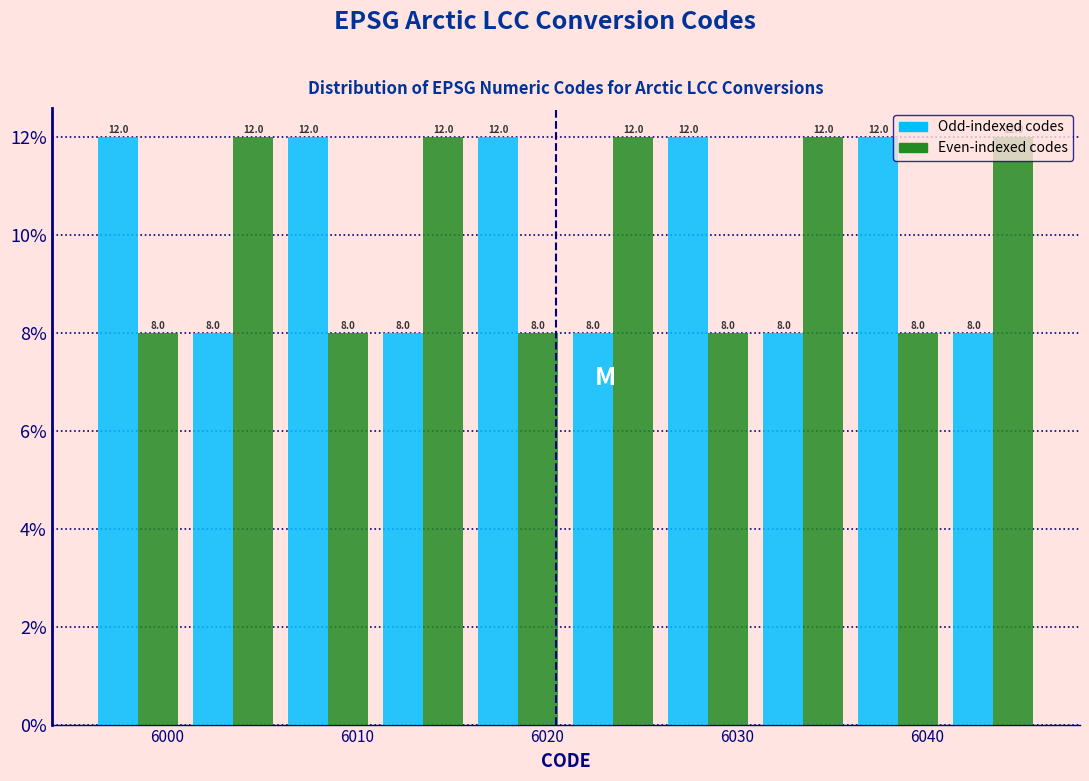

Reading left to right, list every range on the x-axis with the height of the bar of each series over it.

5996 to 6001: Odd-indexed codes=12.0	Even-indexed codes=8.0
6001 to 6006: Odd-indexed codes=8.0	Even-indexed codes=12.0
6006 to 6011: Odd-indexed codes=12.0	Even-indexed codes=8.0
6011 to 6016: Odd-indexed codes=8.0	Even-indexed codes=12.0
6016 to 6021: Odd-indexed codes=12.0	Even-indexed codes=8.0
6021 to 6026: Odd-indexed codes=8.0	Even-indexed codes=12.0
6026 to 6031: Odd-indexed codes=12.0	Even-indexed codes=8.0
6031 to 6036: Odd-indexed codes=8.0	Even-indexed codes=12.0
6036 to 6041: Odd-indexed codes=12.0	Even-indexed codes=8.0
6041 to 6046: Odd-indexed codes=8.0	Even-indexed codes=12.0